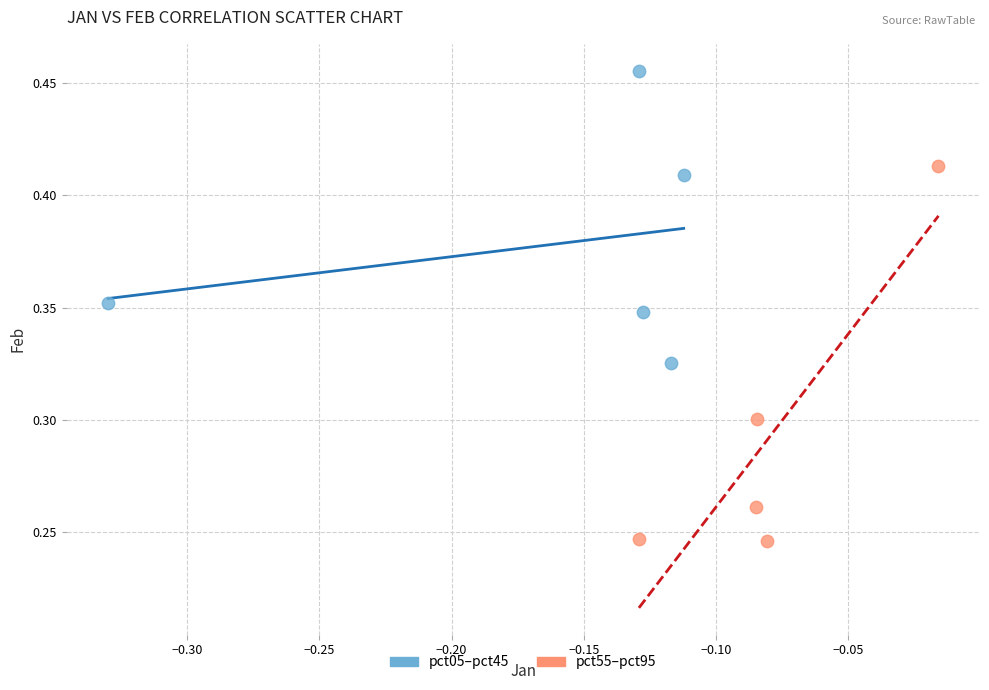

Which series has the largest Y range (max minus min)?

pct55–pct95